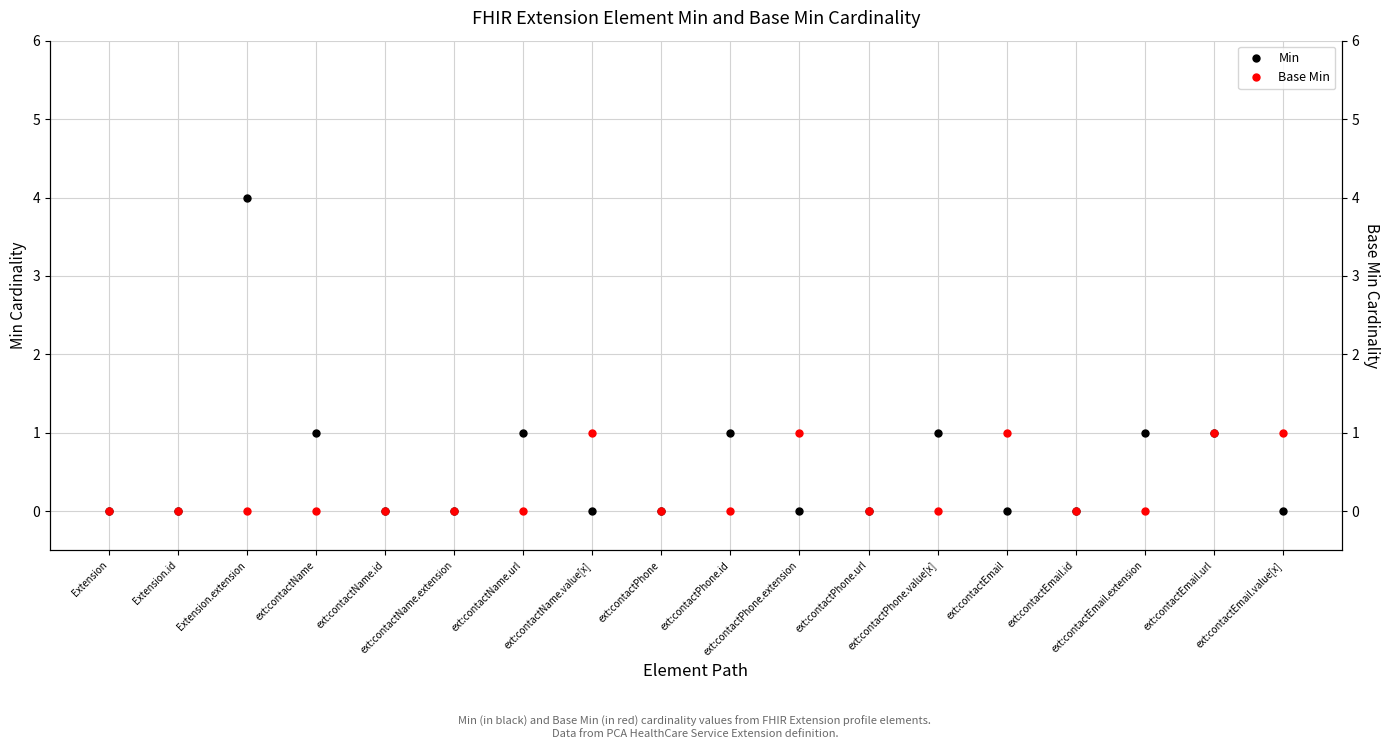

What is the difference between the maximum and minimum values in the Min series?

4